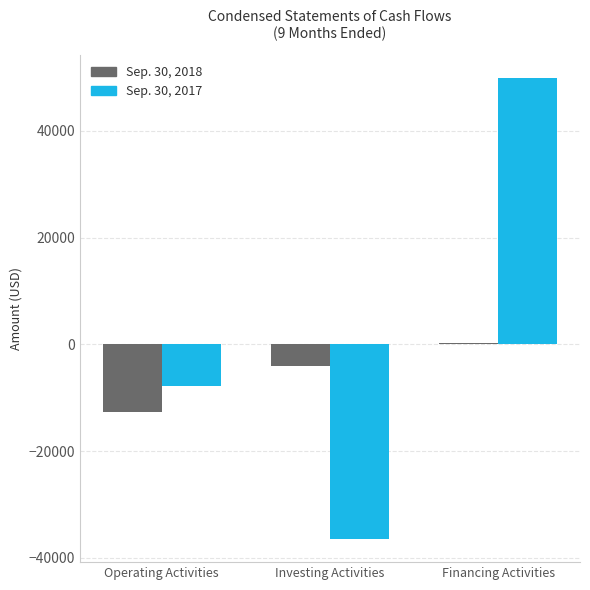

What is the total value across all series at Operating Activities?

-20502